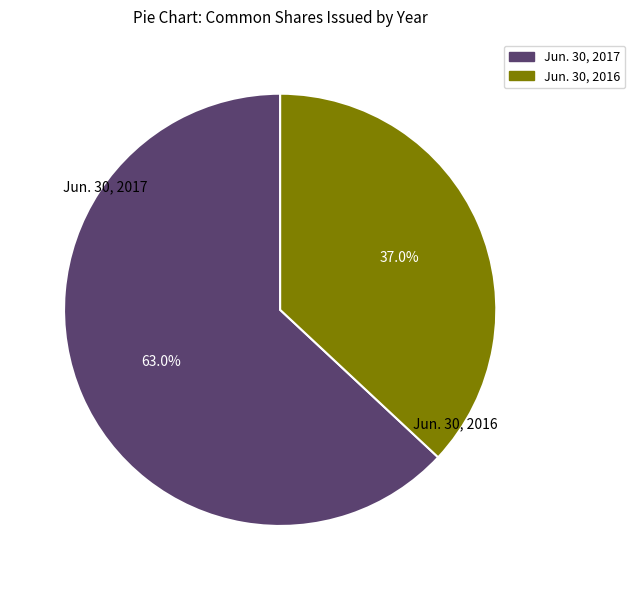

How many slices are in this pie chart?

2